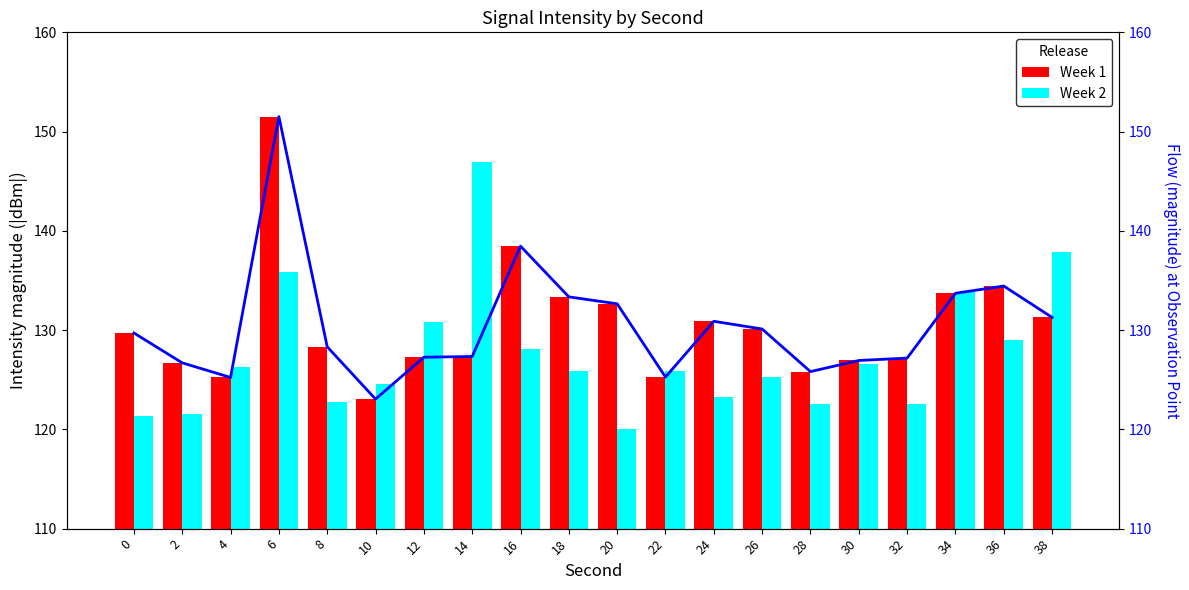

At which category is the sum across all series the highest?

6